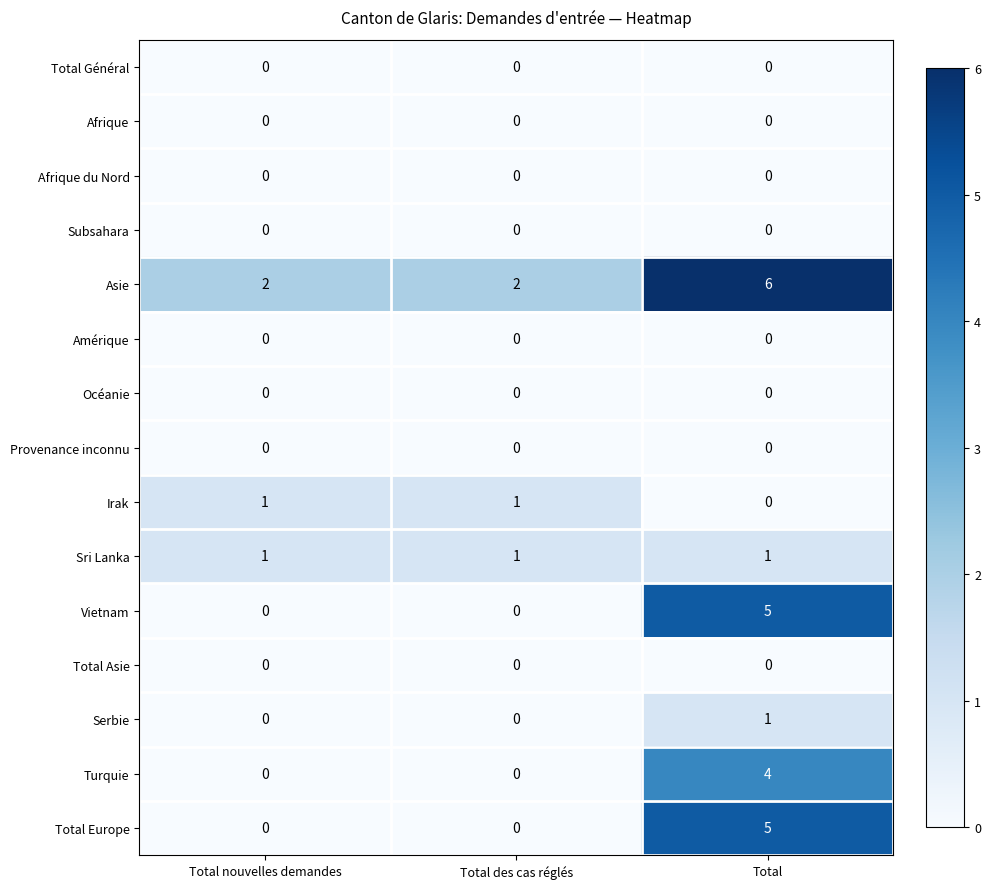

At how many categories does at least one series exceed 1?

3